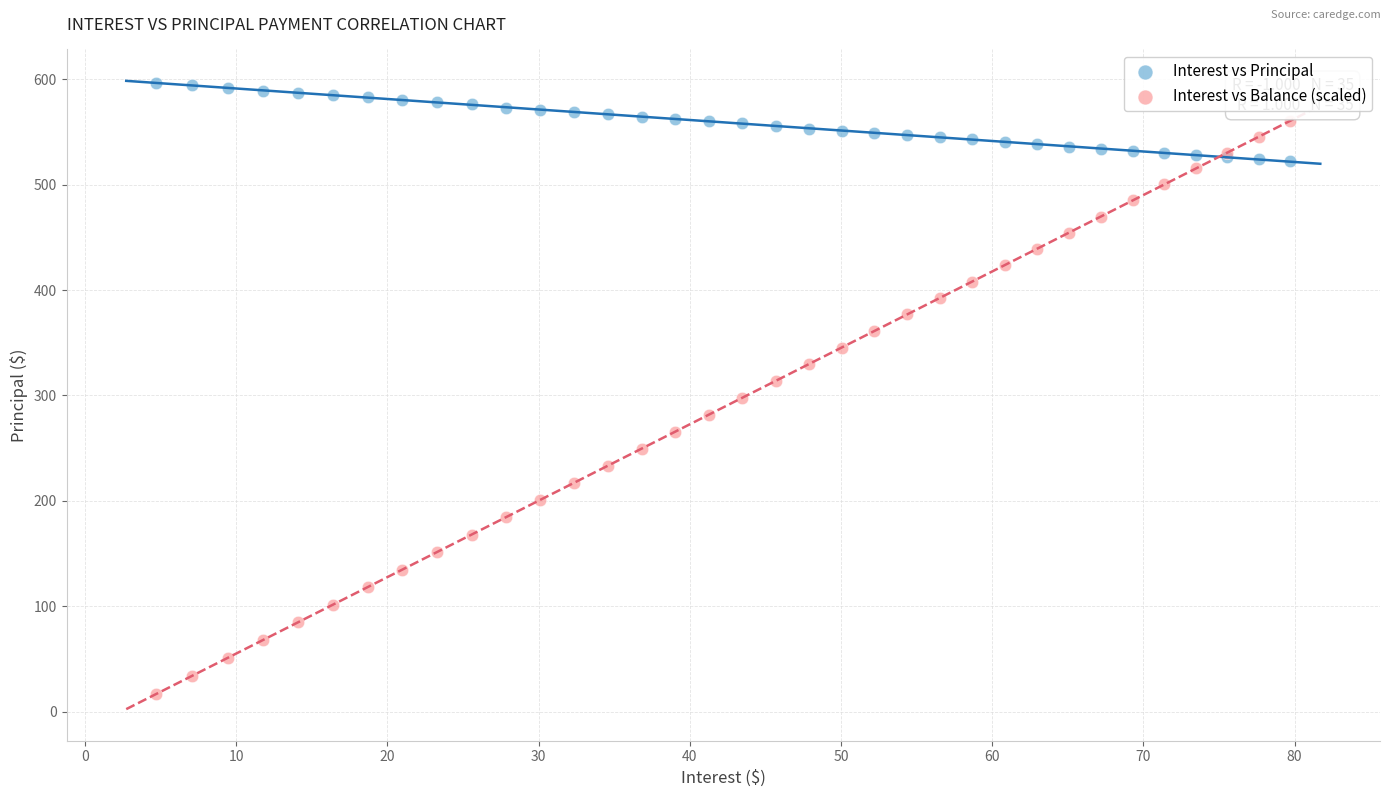

What is the X range (max minus min) for the scatter plot?

75.0